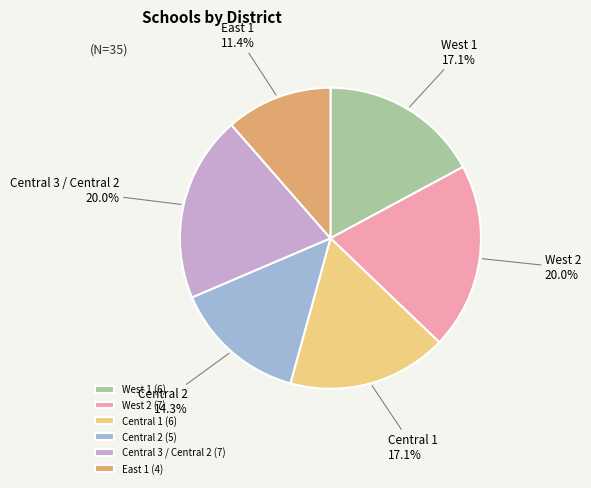

To the nearest percent, what percentage of the pie is West 2?

20%